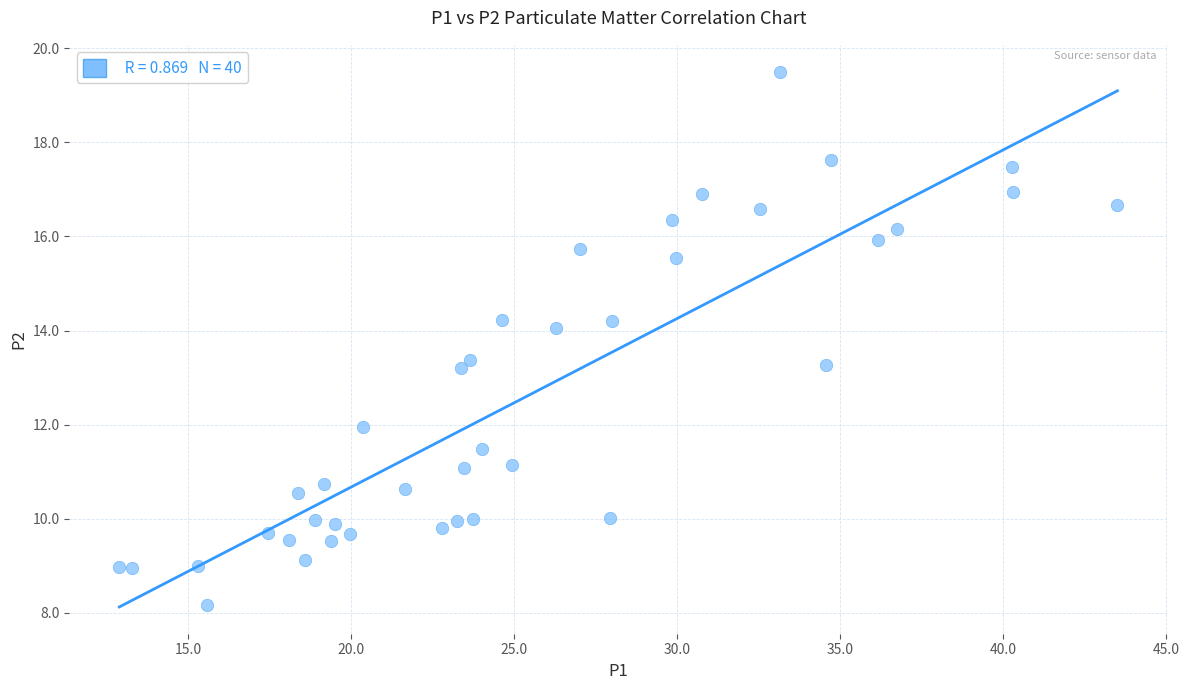

What is the range of X values (max minus min)?

30.6